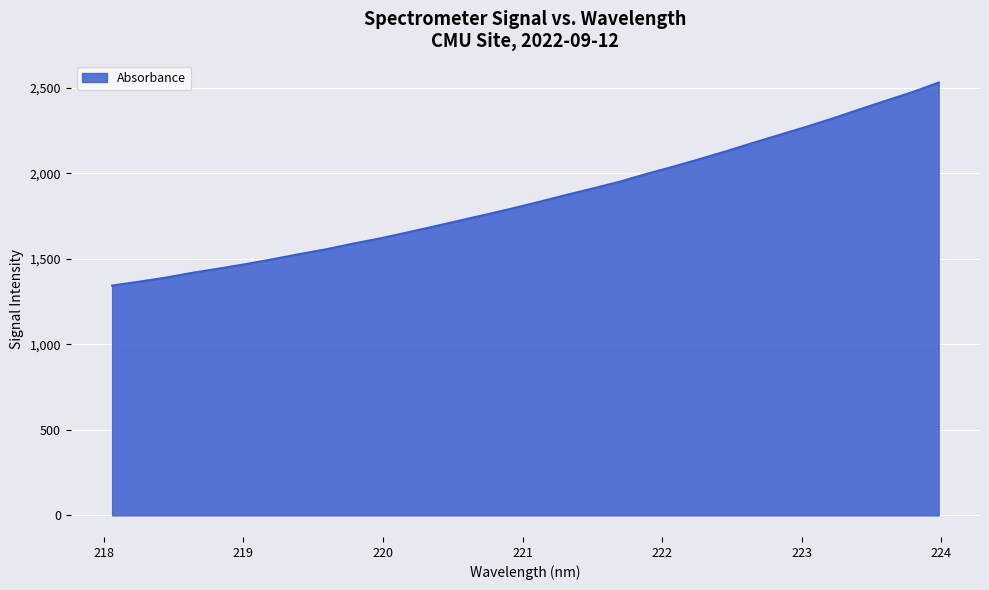

What is the smallest value displayed?

1344.1